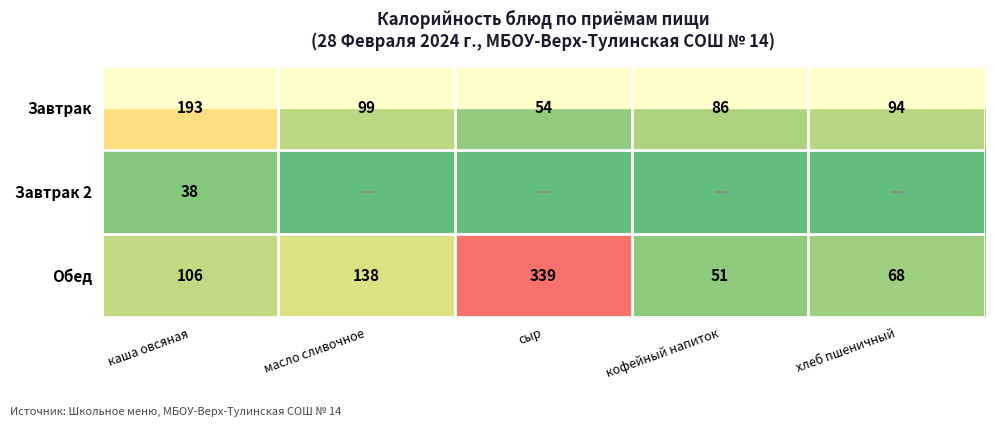

At which label is Обед closest to 195?

масло сливочное